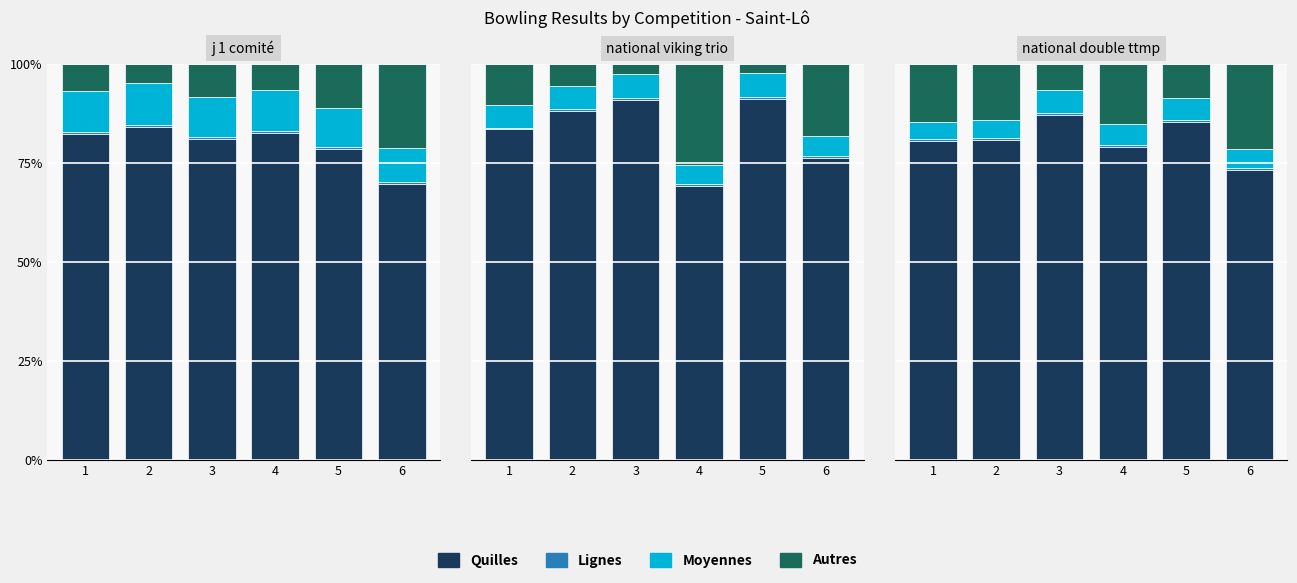

At 5, list the series in order from largest to smallest.

Quilles, Autres, Moyennes, Lignes